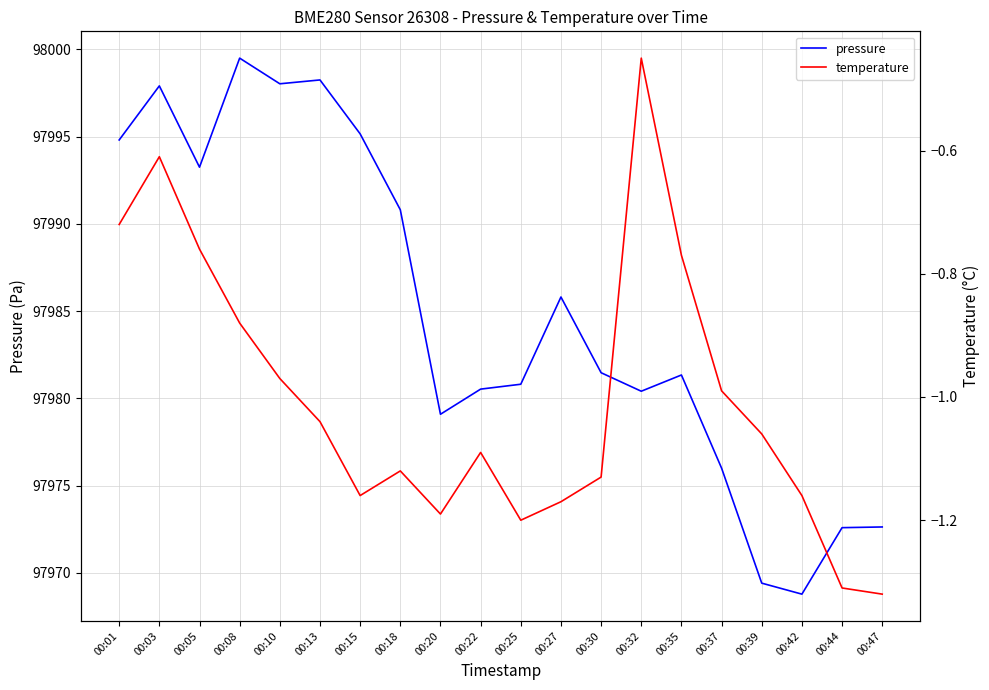

The value of temperature at 00:37 is -1.0. True or false?

True